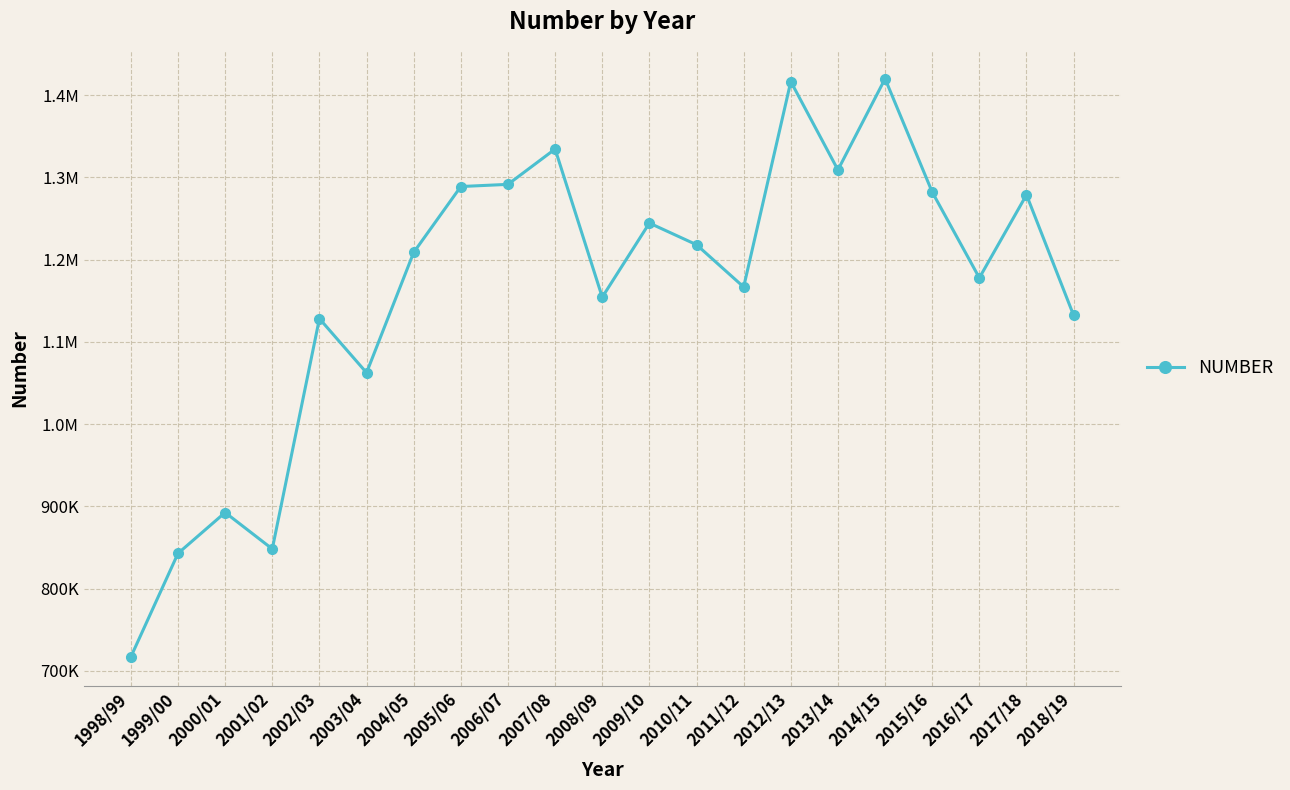

What is the change in value from 2007/08 to 2011/12?

-167670.0